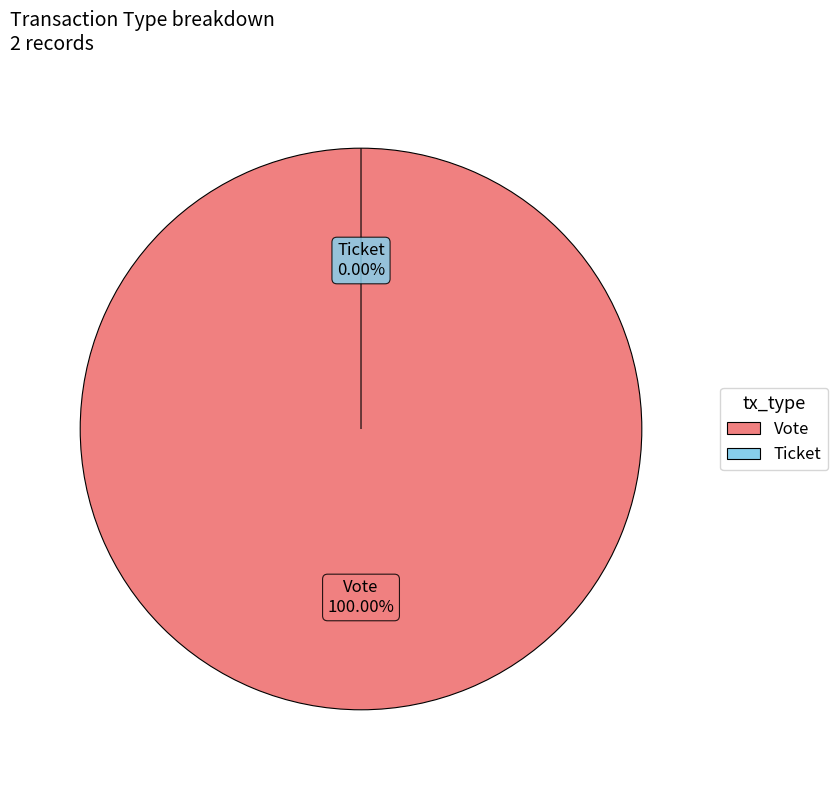

What is the smallest slice in the pie chart?

Ticket